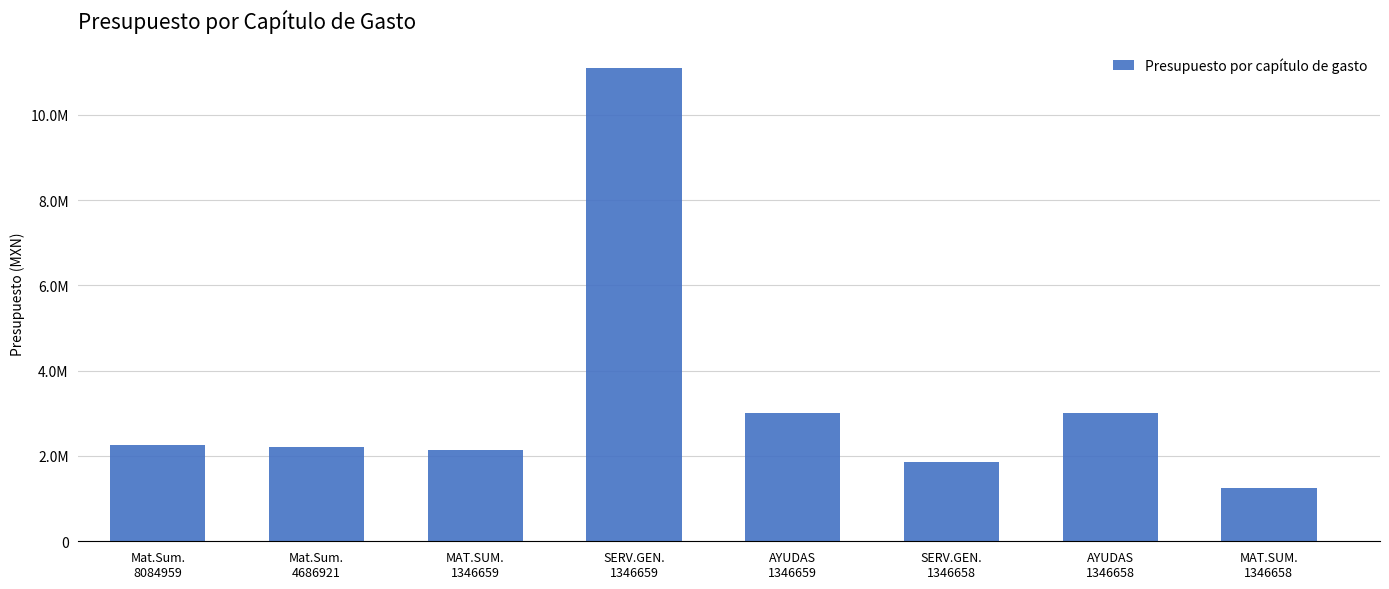

Reading left to right, transcribe all the data shown in this chart.

Mat.Sum.
8084959=2263900.2	Mat.Sum.
4686921=2220531.5	MAT.SUM.
1346659=2139139.1	SERV.GEN.
1346659=11089002.9	AYUDAS
1346659=3000000.0	SERV.GEN.
1346658=1847808.4	AYUDAS
1346658=3000000.0	MAT.SUM.
1346658=1242645.6